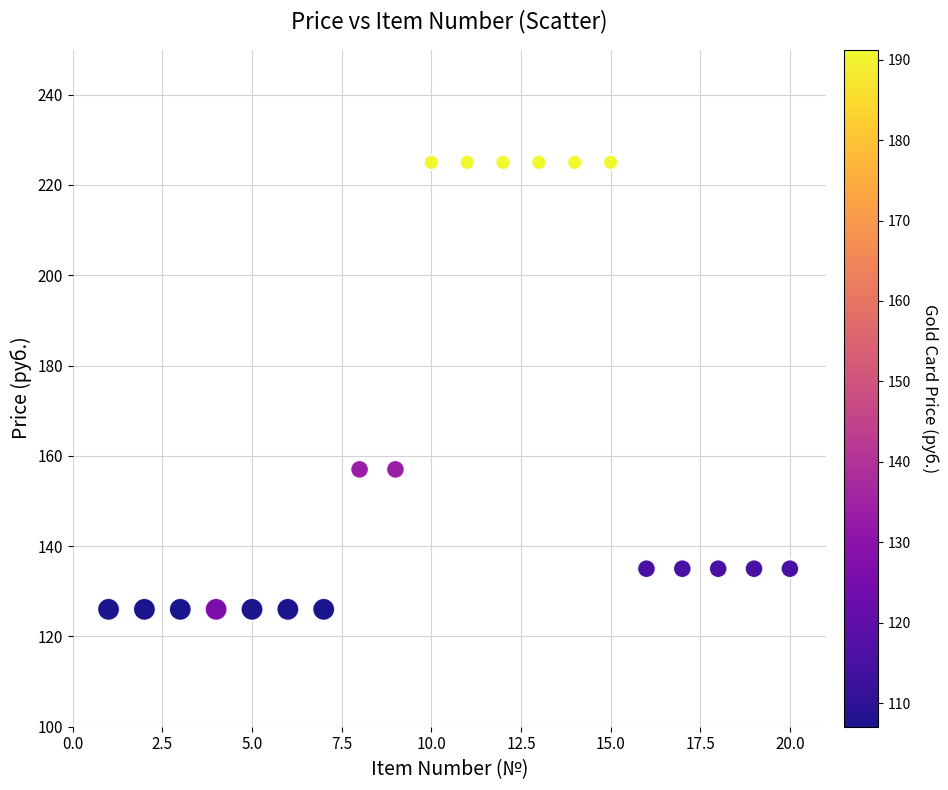

What is the range of X values (max minus min)?

19